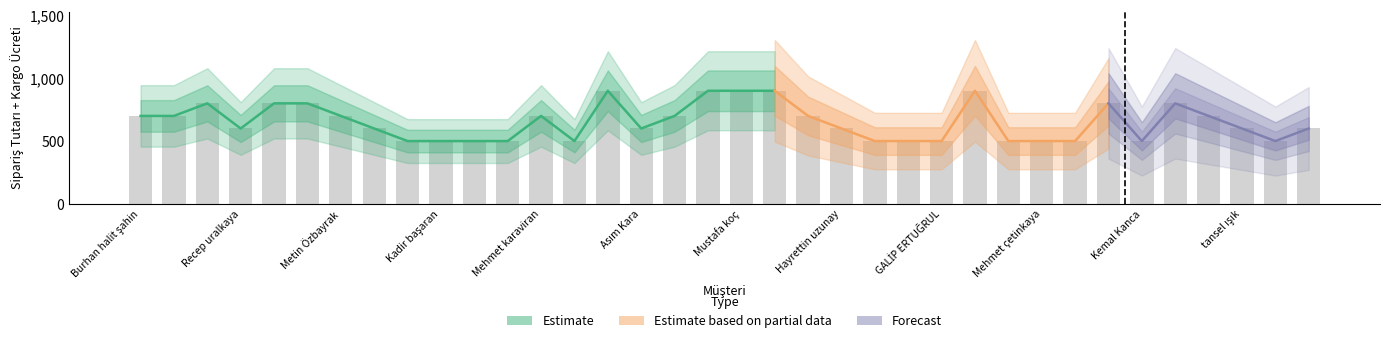

Approximately how many times larger is the value at Mehmet Akan compared to aykut karagöz?

1.0